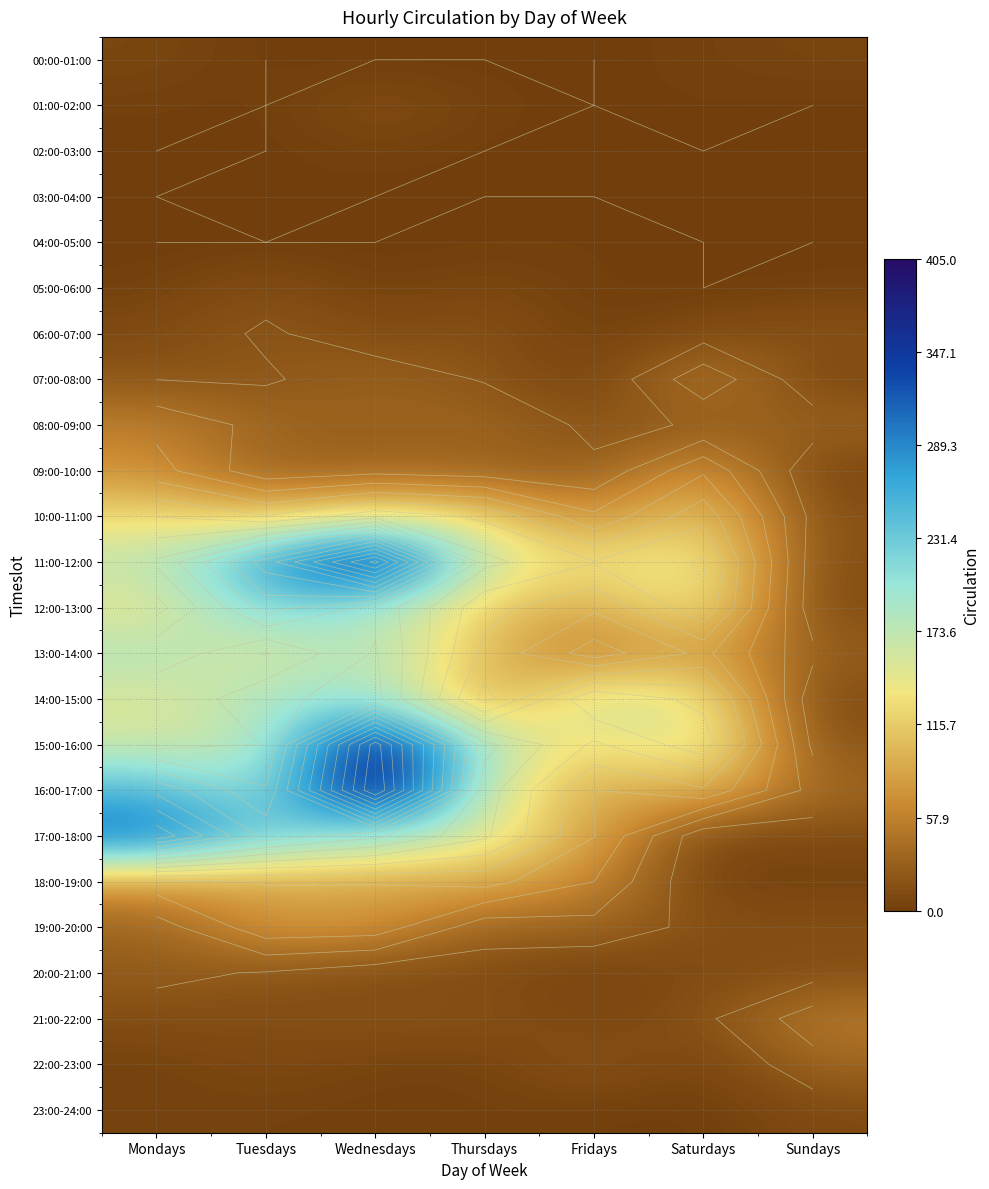

At which label does 11:00-12:00 reach its peak?

Wednesdays